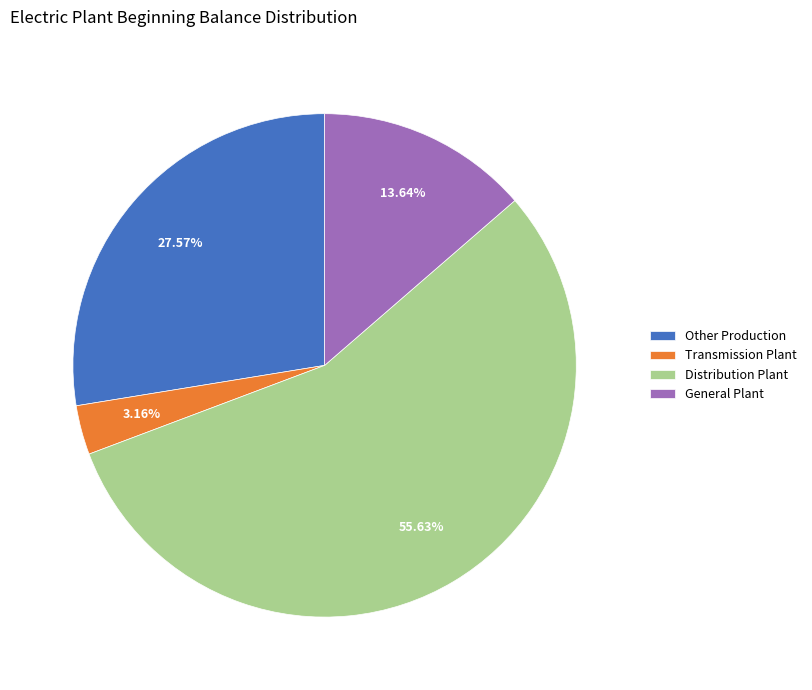

Which category has the biggest portion of the pie?

Distribution Plant